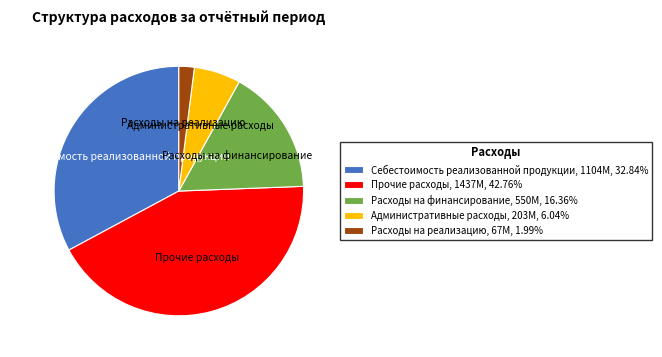

Combined, do Расходы на реализацию, 67M, 1.99% and Прочие расходы, 1437M, 42.76% account for over 50%?

No